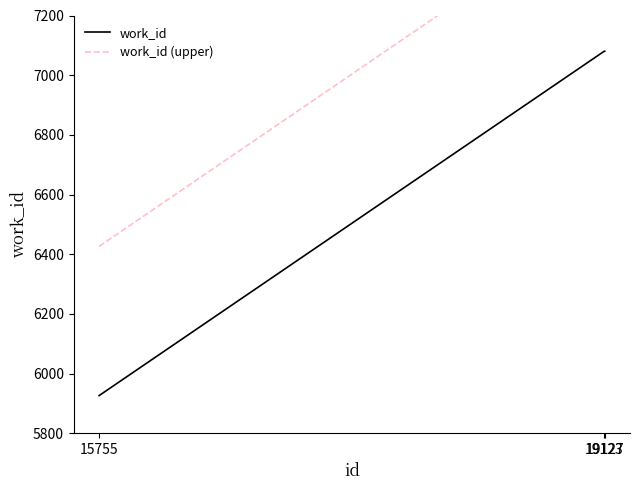

What is the sum of all work_id (upper) values?

21586